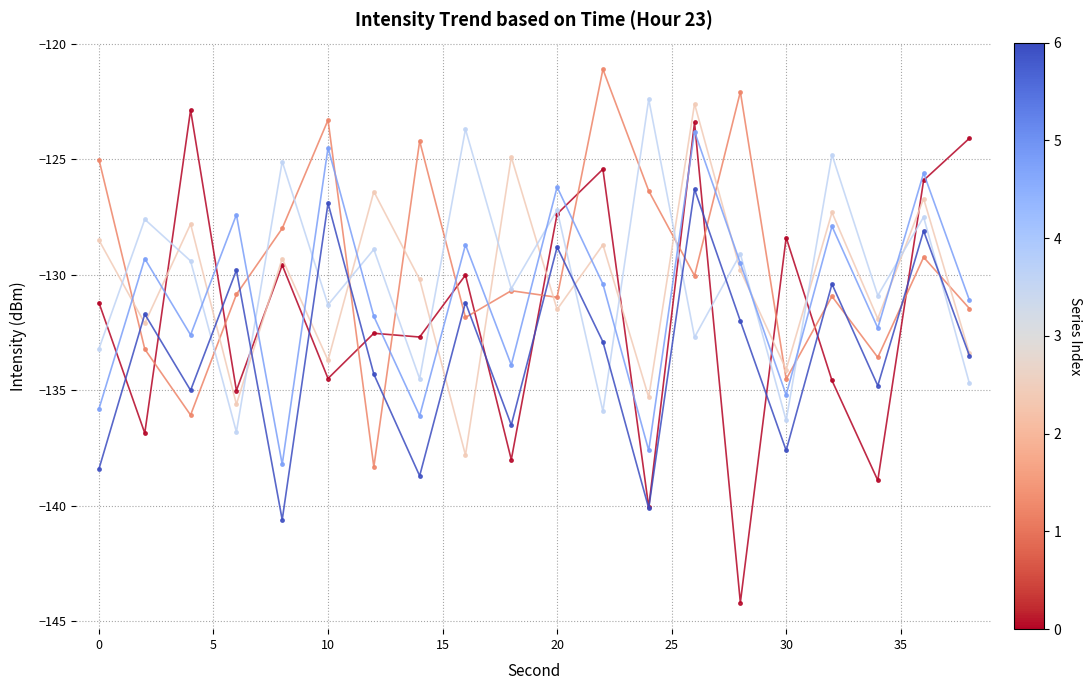

What is the greatest value displayed?

-121.1